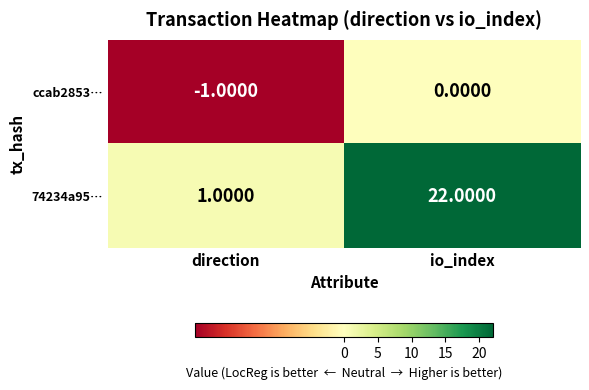

What is the difference between the 74234a95… values at direction and io_index?

21